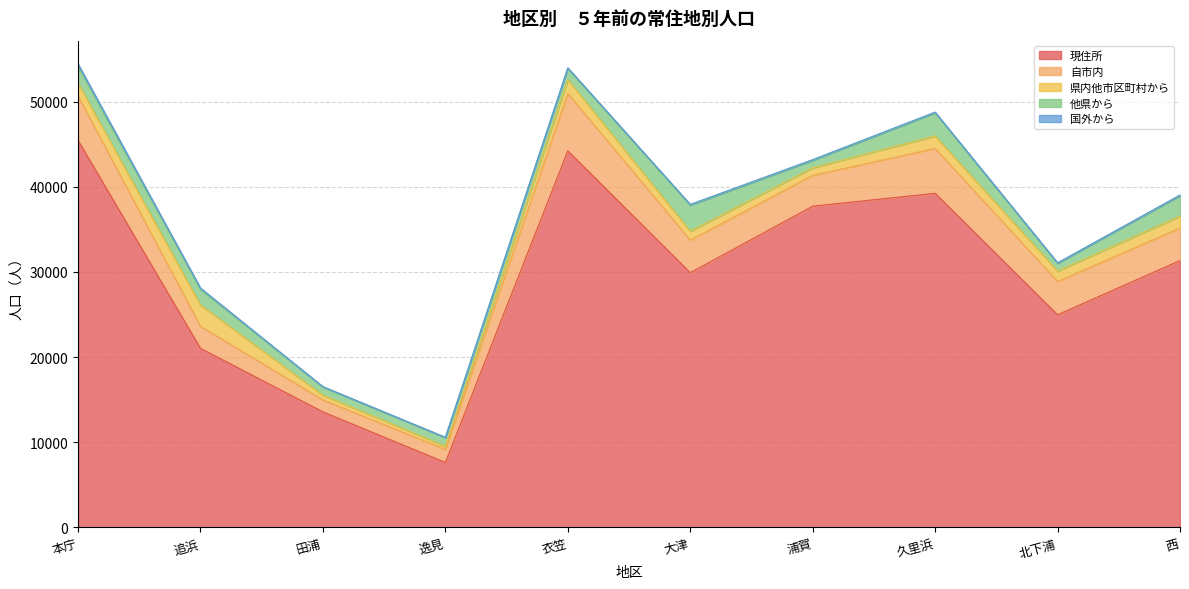

True or false: 県内他市区町村から and 自市内 intersect in this chart.

False